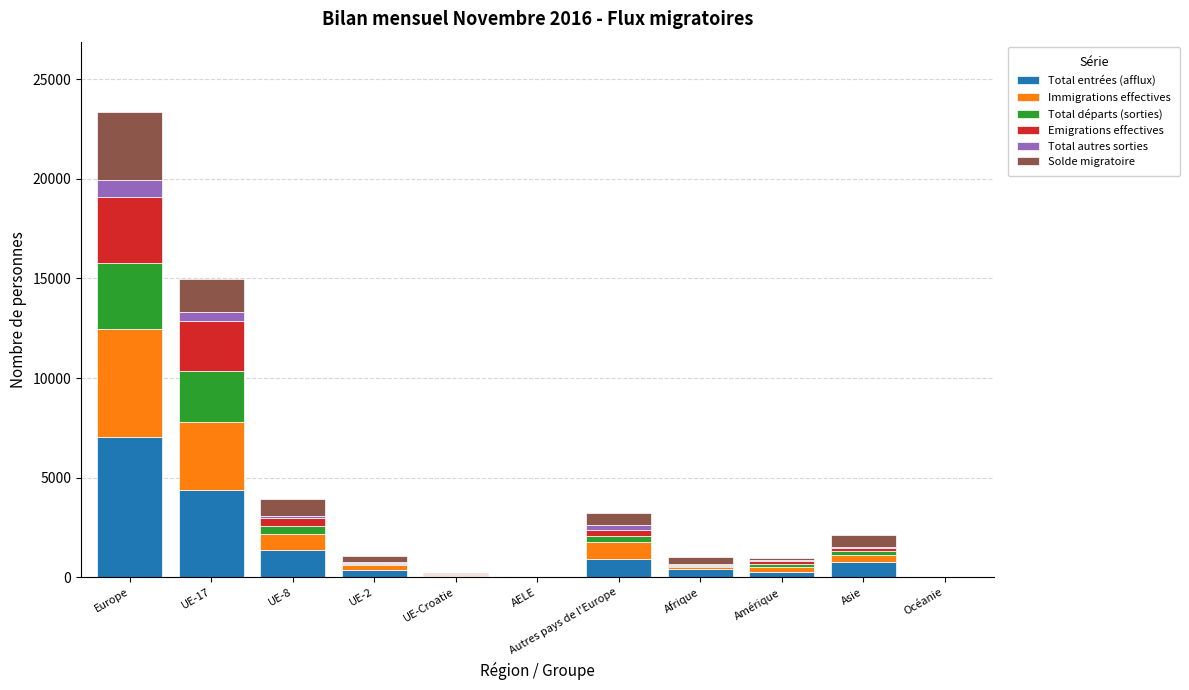

What is the highest value of the Total entrées (afflux) series?

7061